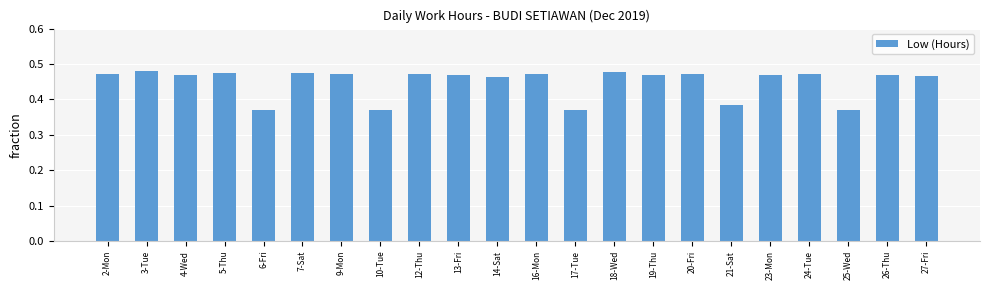

What is the label of the 20th bar from the right?

4-Wed